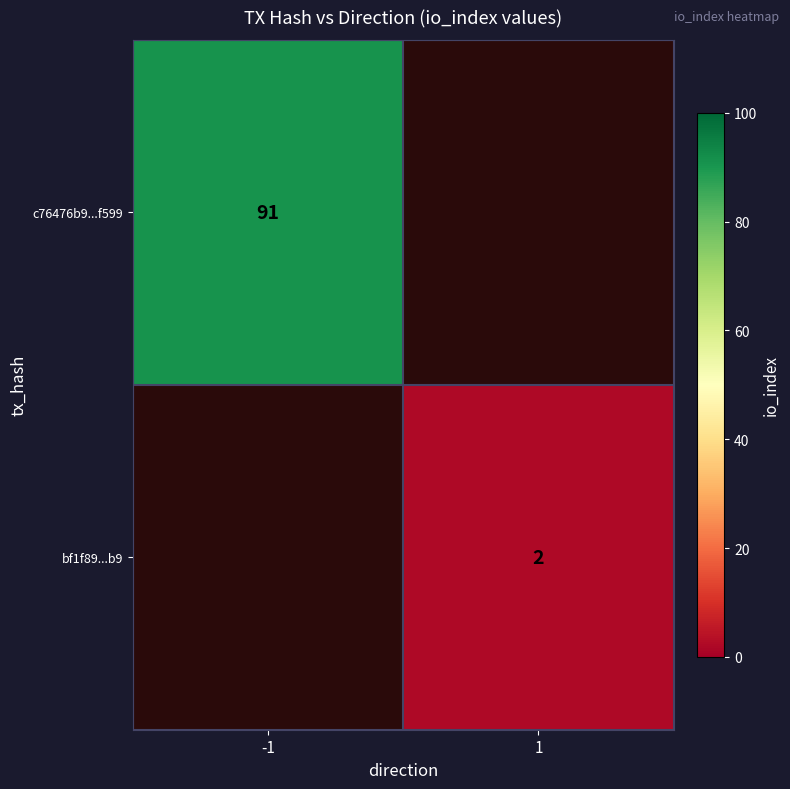

Is it true that c76476b9...f599 equals 25 at -1?

False